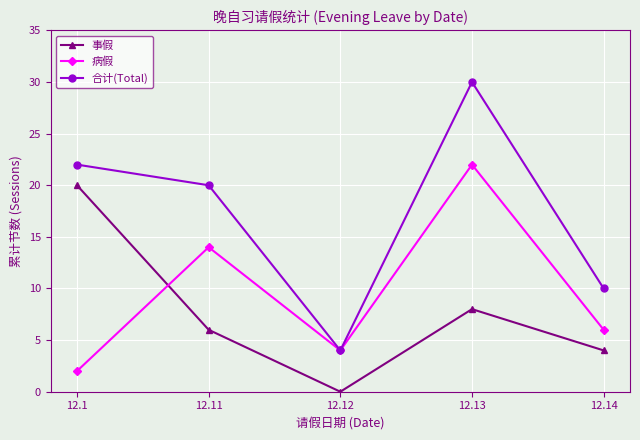

Does the chart have visible grid lines?

Yes